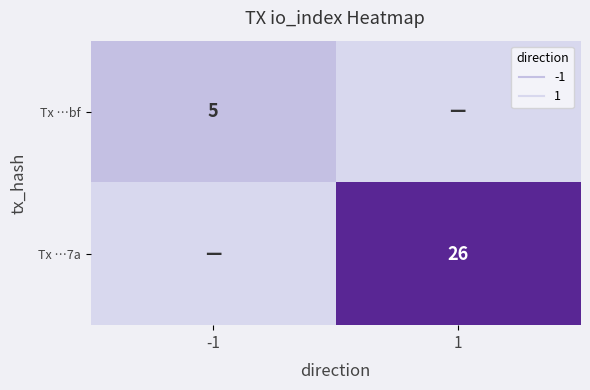

List the series in order of their overall mean, highest first.

Tx …7a, Tx …bf